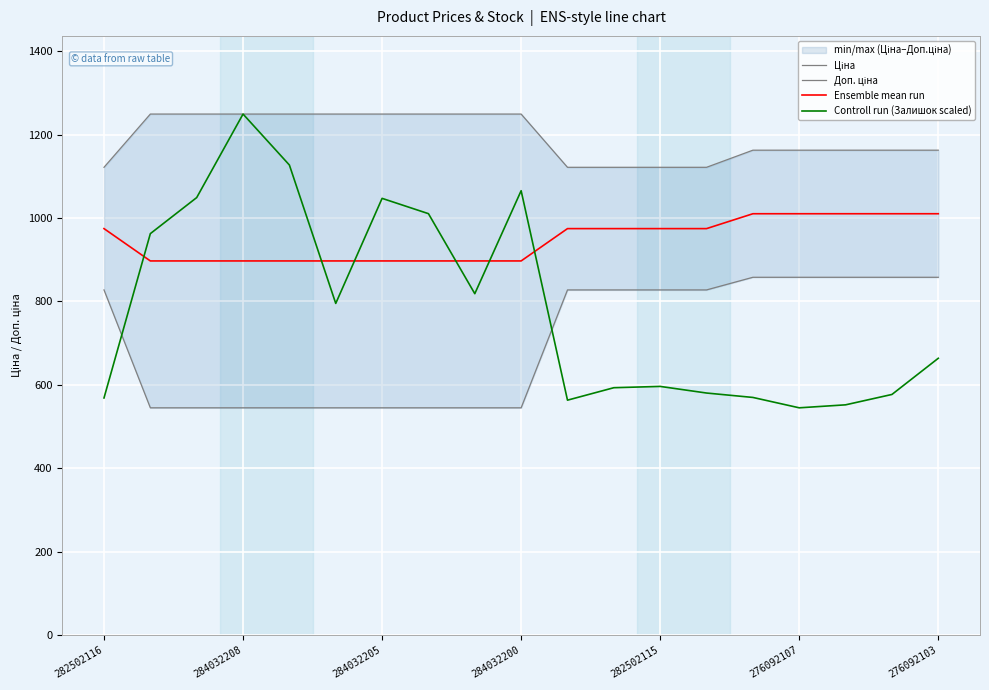

Is it true that Controll run (Залишок scaled) equals 1029.0 at 282502115?

False